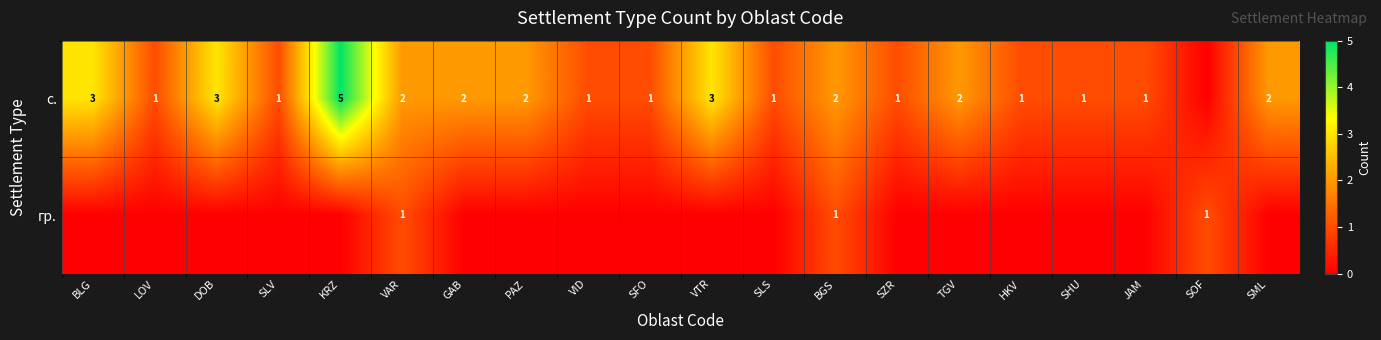

The value of с. at JAM is 1. True or false?

True